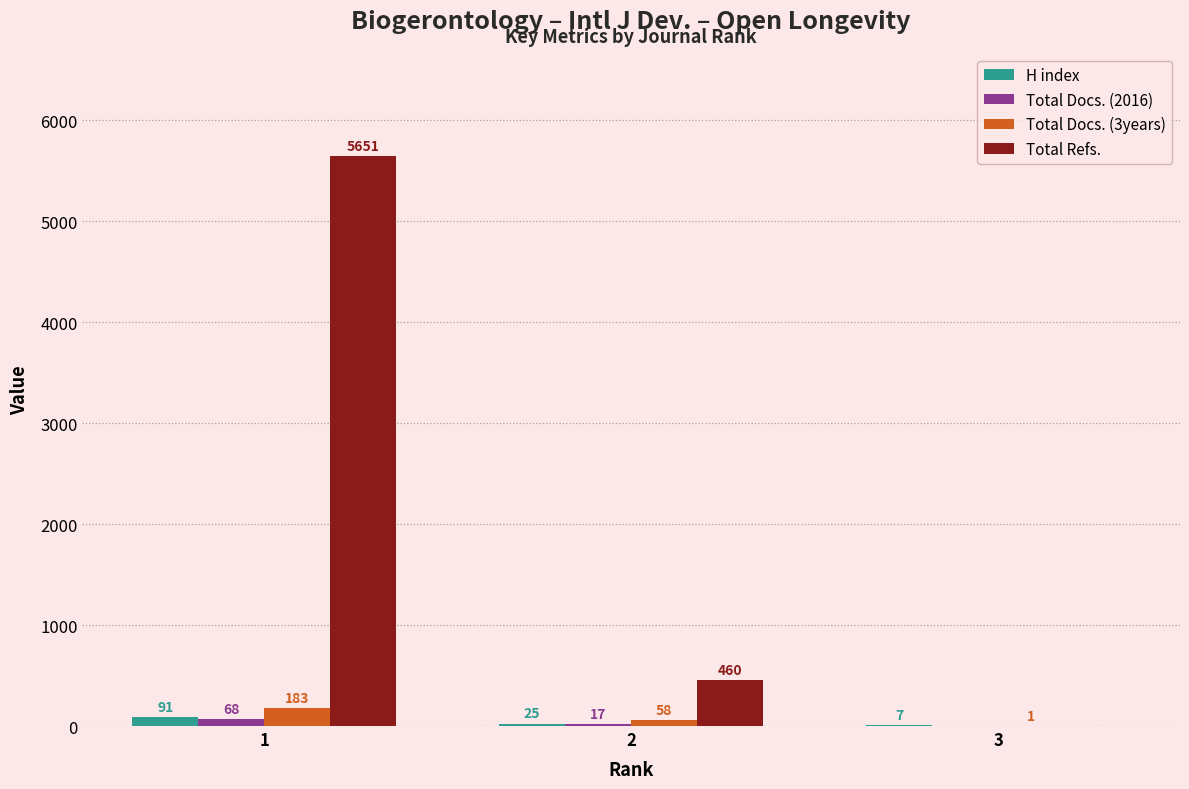

Reading left to right, extract all data points from this chart.

H index: 1=91	2=25	3=7
Total Docs. (2016): 1=68	2=17	3=0
Total Docs. (3years): 1=183	2=58	3=1
Total Refs.: 1=5651	2=460	3=0